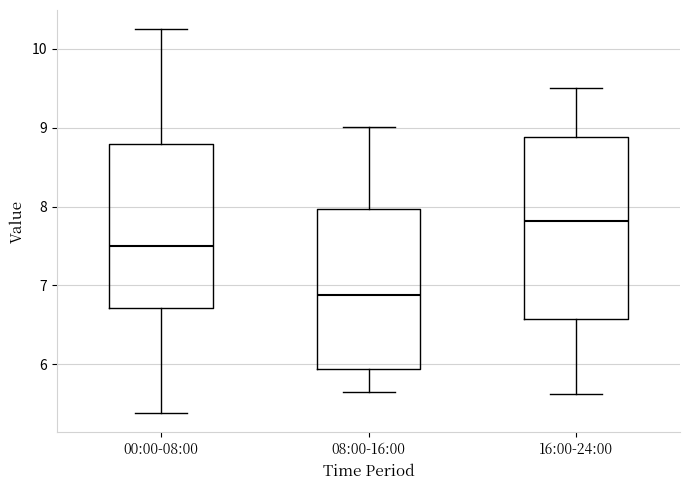

Reading left to right, transcribe this box plot: for each box, give where its median line is, the range the box spans, and where its two whiskers end, as read against the y-axis. The values are not printed on the chart, so give them approximately, as read against the axis.

00:00-08:00: median 7.5, box 6.7 to 8.8, whiskers 5.4 to 10.3
08:00-16:00: median 6.9, box 5.9 to 8.0, whiskers 5.7 to 9.0
16:00-24:00: median 7.8, box 6.6 to 8.9, whiskers 5.6 to 9.5